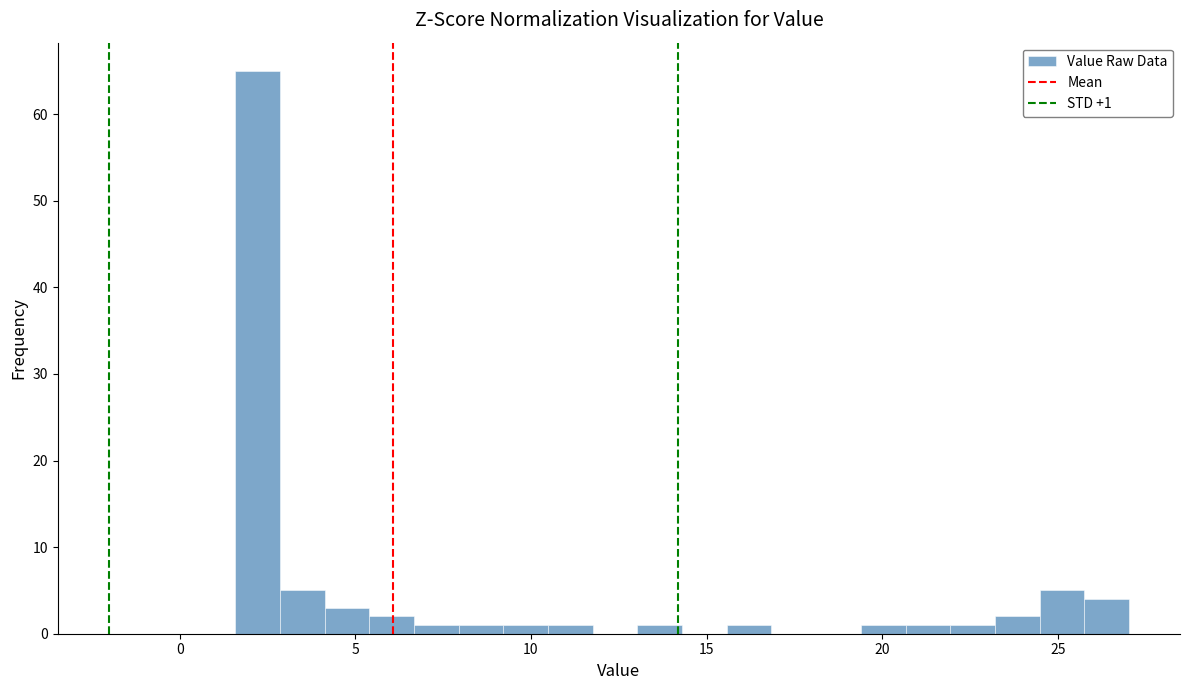

Around what value on the x-axis is the tallest bar? Give the approximate position of its centre, as read against the axis.

2.0